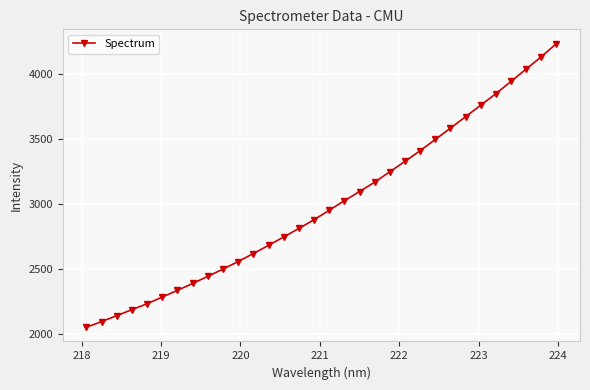

What is the minimum value shown in the chart?

2055.3